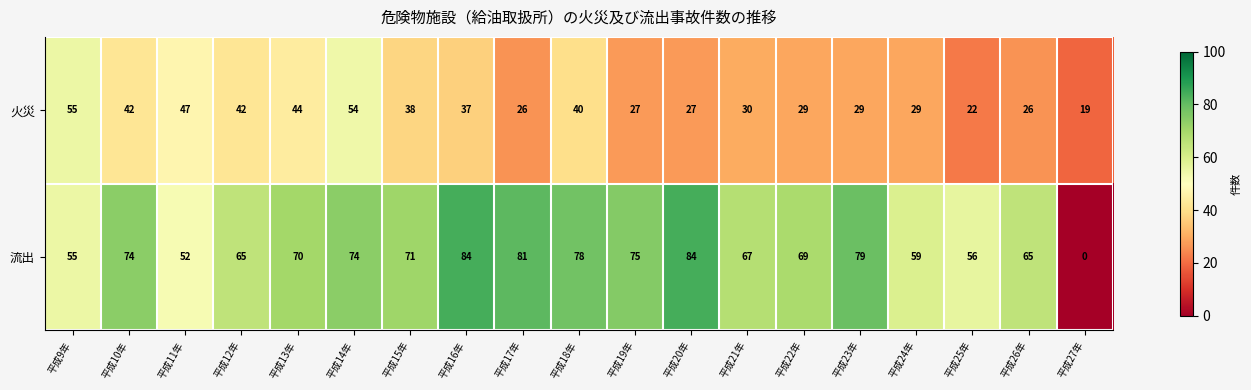

At 平成27年, list the series in order from smallest to largest.

流出, 火災